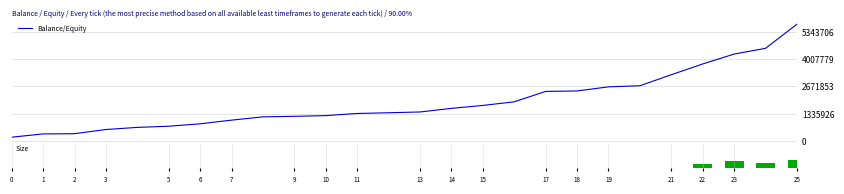

What is the maximum value for Balance/Equity?

5706535